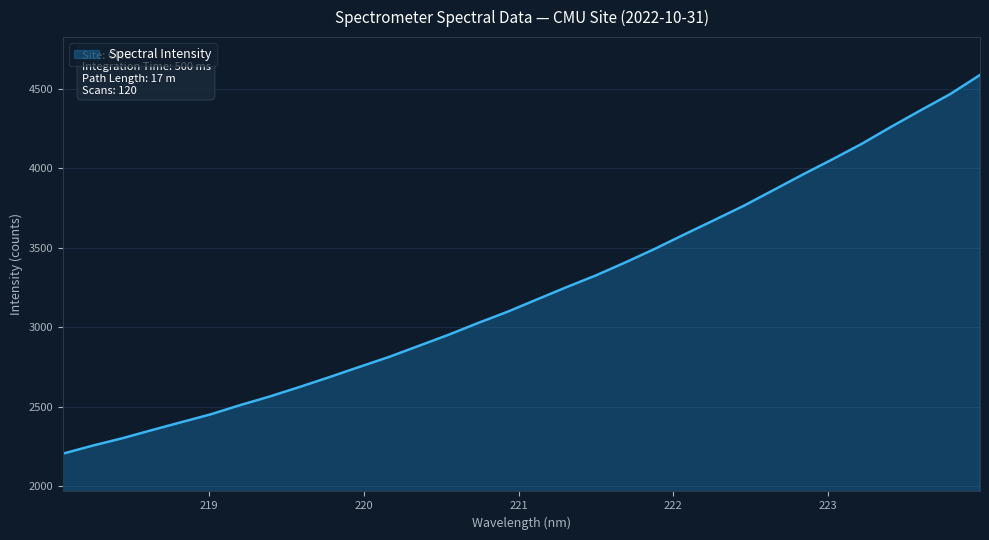

What is the difference between the maximum and minimum values?

2382.3